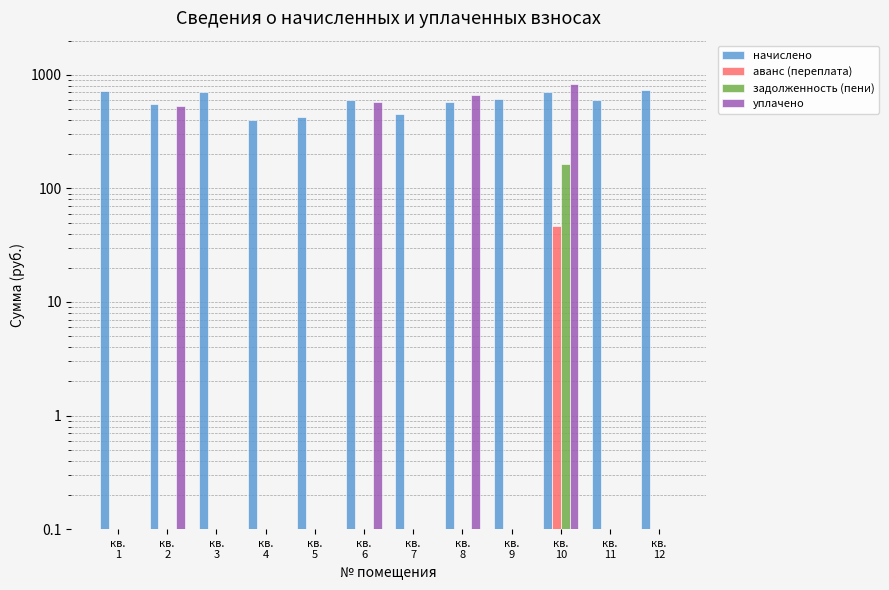

What is the maximum value shown in the chart?

828.6